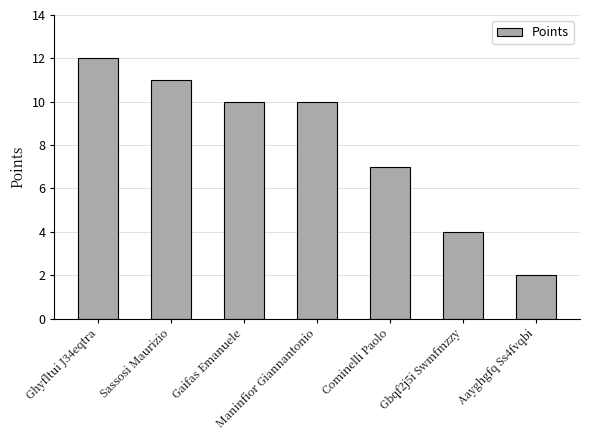

Reading left to right, transcribe all the data shown in this chart.

Ghyfltui J34eqtra=12	Sassosi Maurizio=11	Gaifas Emanuele=10	Maninfior Giannantonio=10	Cominelli Paolo=7	Gbqf2j5i Swmfmzzy=4	Aayghgfq Ss4fvqbi=2